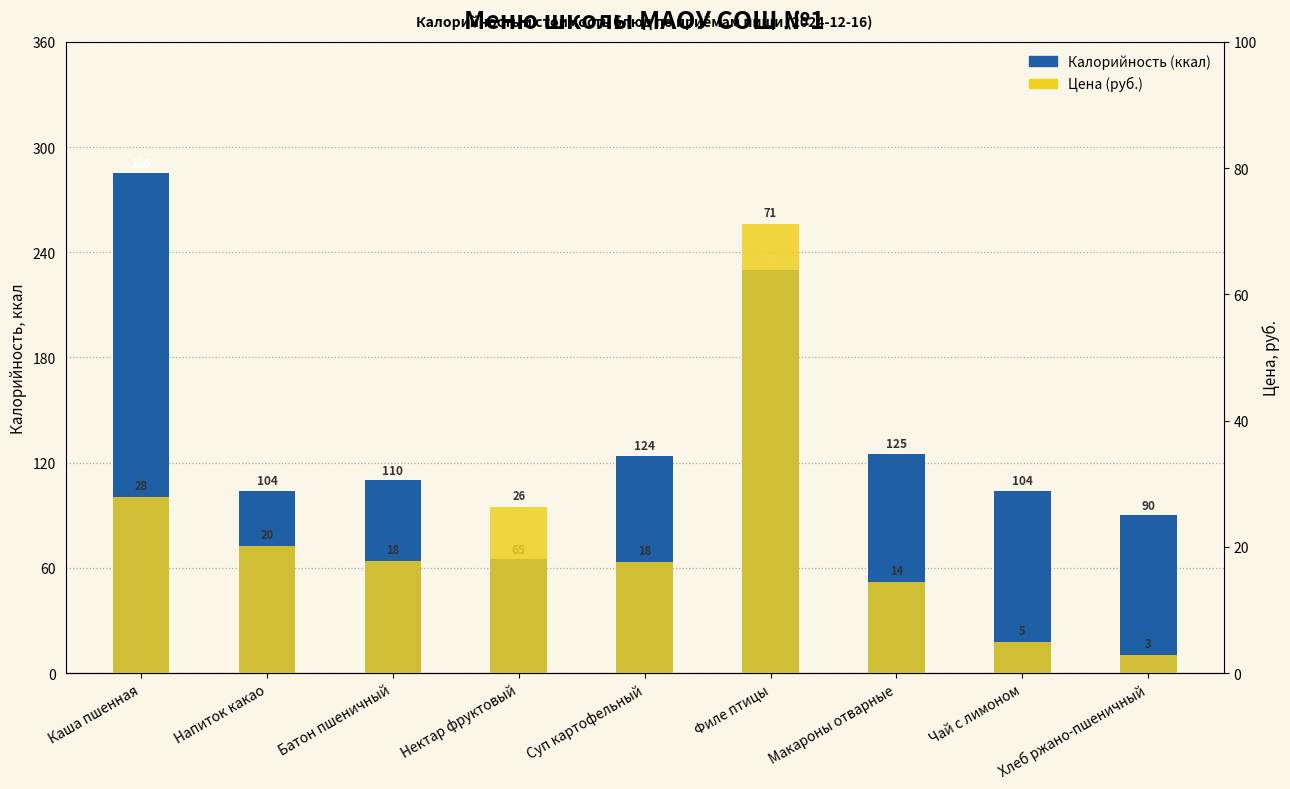

Reading right to left, extract all data points from this chart.

Калорийность: Хлеб ржано-пшеничный=90.0	Чай с лимоном=104.0	Макароны отварные=125.0	Филе птицы=230.0	Суп картофельный=124.0	Нектар фруктовый=65.0	Батон пшеничный=110.0	Напиток какао=104.0	Каша пшенная=285.0
Цена: Хлеб ржано-пшеничный=2.9	Чай с лимоном=5.0	Макароны отварные=14.5	Филе птицы=71.2	Суп картофельный=17.5	Нектар фруктовый=26.3	Батон пшеничный=17.8	Напиток какао=20.1	Каша пшенная=27.9